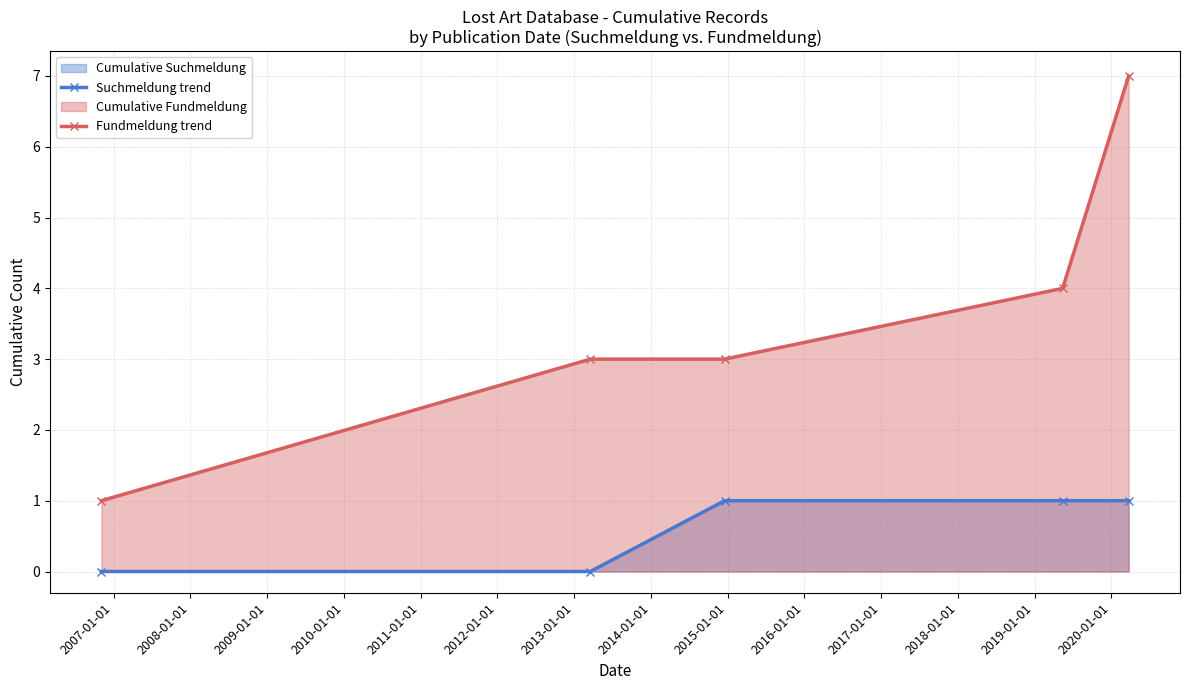

True or false: Fundmeldung trend and Suchmeldung trend intersect in this chart.

False